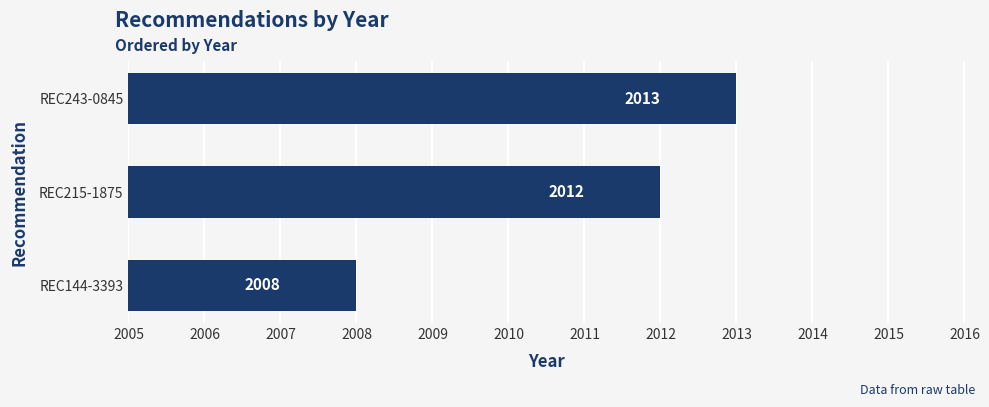

Approximately how many times larger is the value at REC144-3393 compared to REC243-0845?

1.0